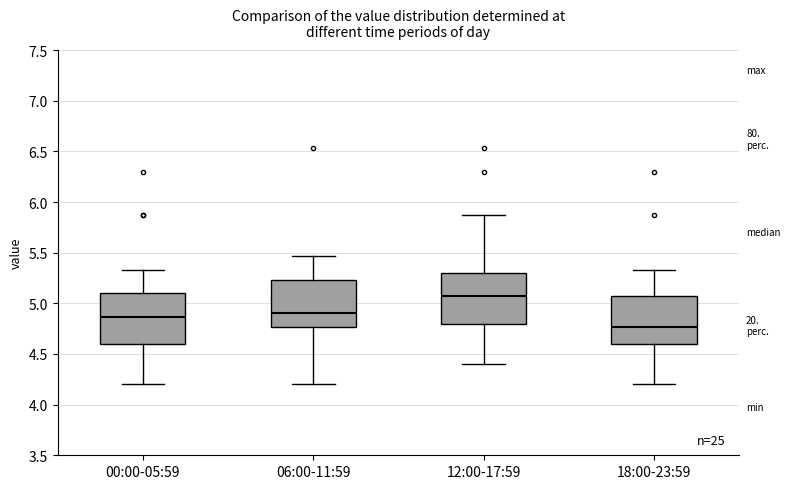

Reading left to right, read every box against the y-axis: the position of its median line, the range the box covers, and the ends of its whiskers. The values are not printed on the chart, so give them approximately, as read against the axis.

00:00-05:59: median 4.85, box 4.60 to 5.10, whiskers 4.20 to 5.35
06:00-11:59: median 4.90, box 4.75 to 5.25, whiskers 4.20 to 5.45
12:00-17:59: median 5.05, box 4.80 to 5.30, whiskers 4.40 to 5.85
18:00-23:59: median 4.75, box 4.60 to 5.05, whiskers 4.20 to 5.35